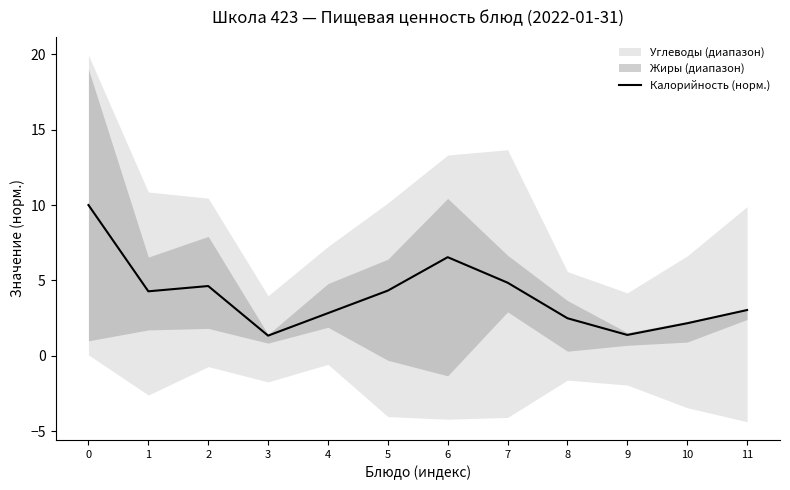

What is the average value?

4.0